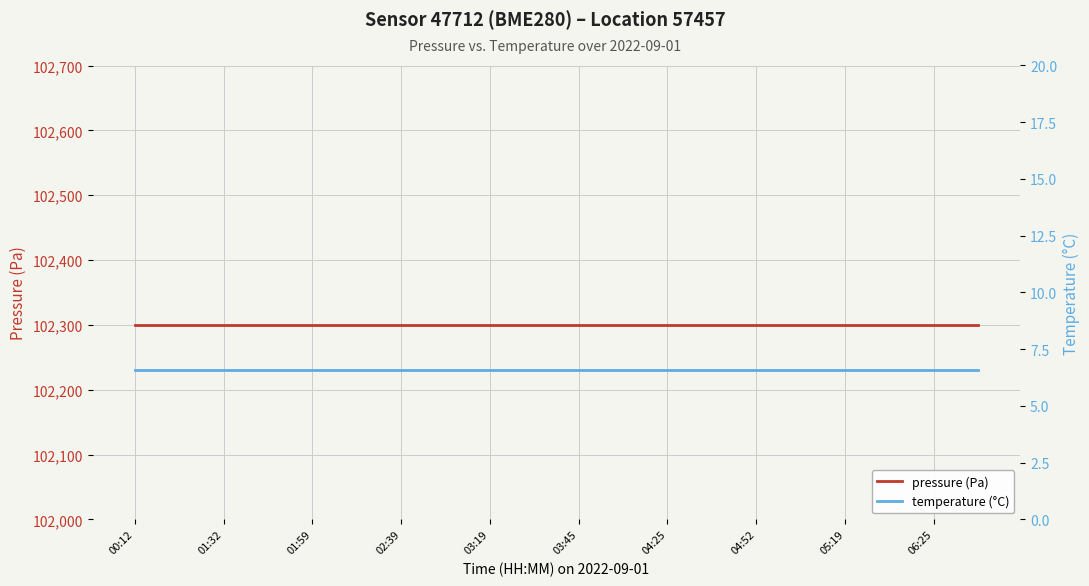

What is the approximate value of temperature at 02:39?

6.6